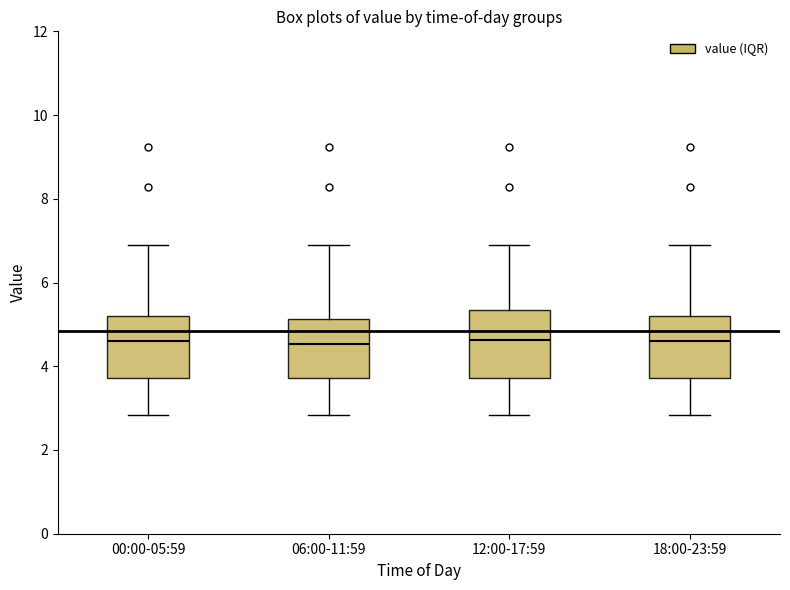

Where is the lower edge of the box for 12:00-17:59 on the y-axis? The values are not printed on the chart, so give them approximately, as read against the axis.

3.8